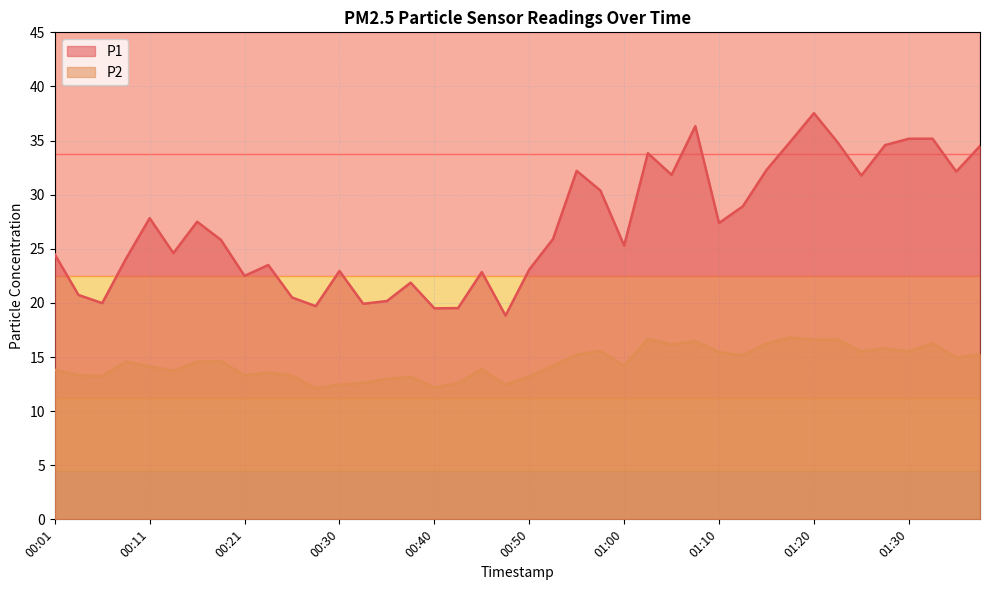

What position from the right is 00:26?

30